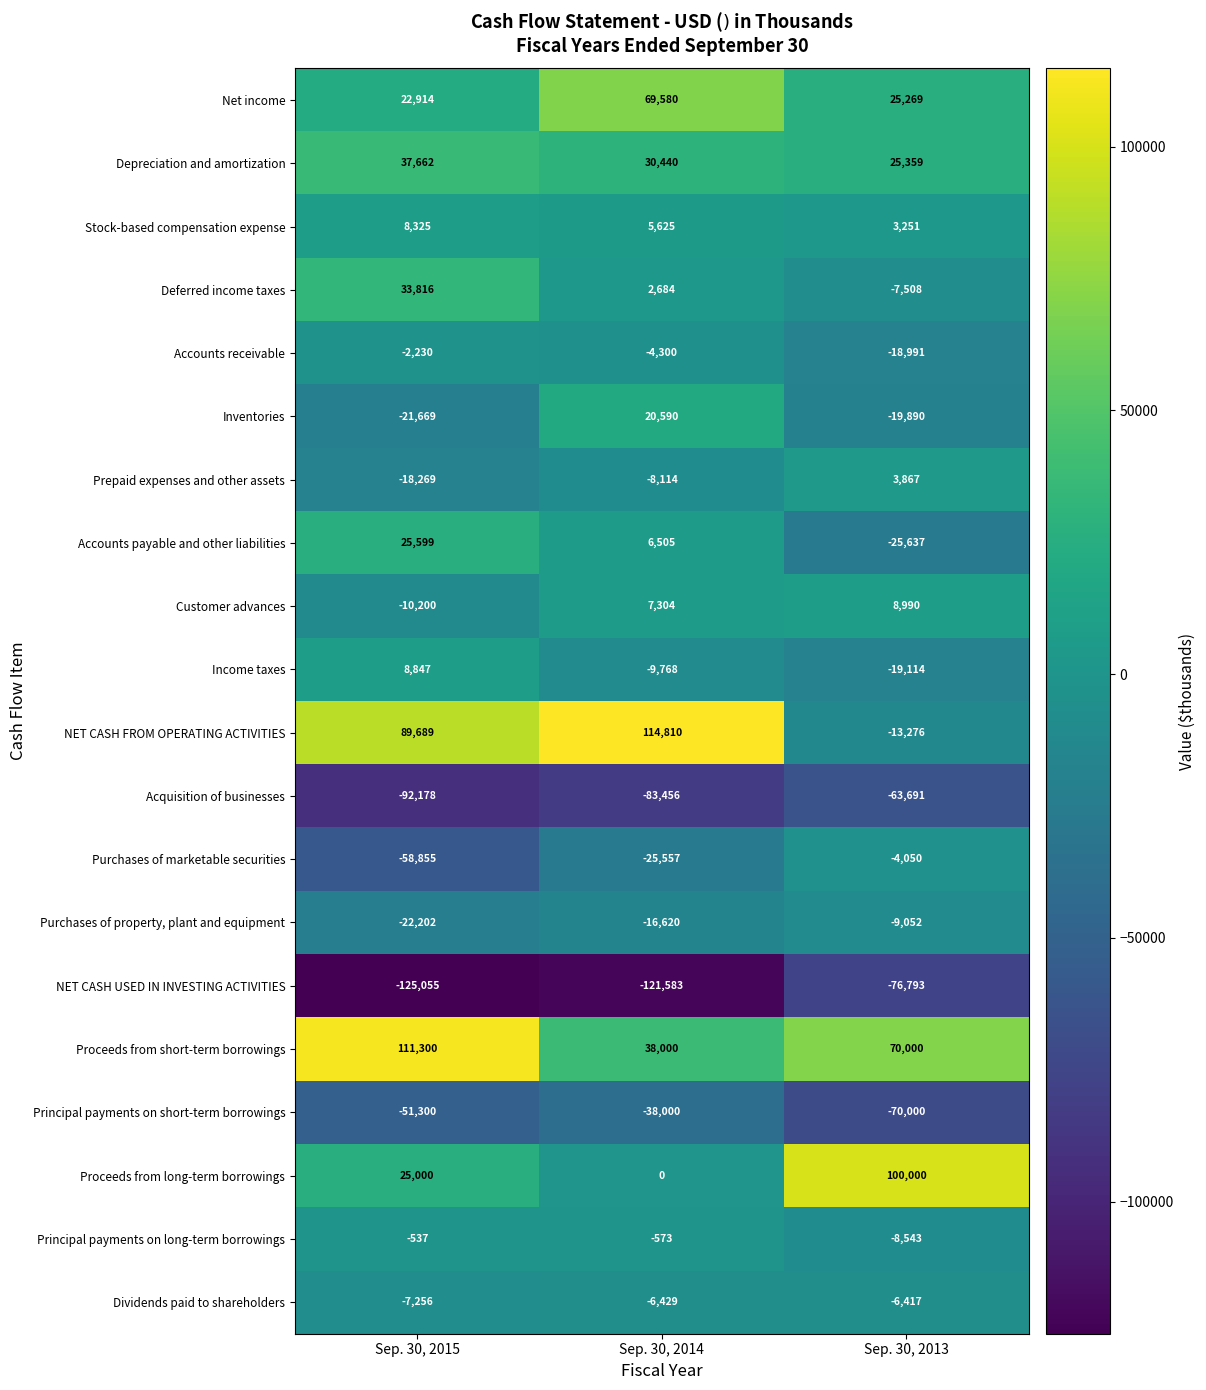

What is the sum of all Principal payments on long-term borrowings values?

-9653